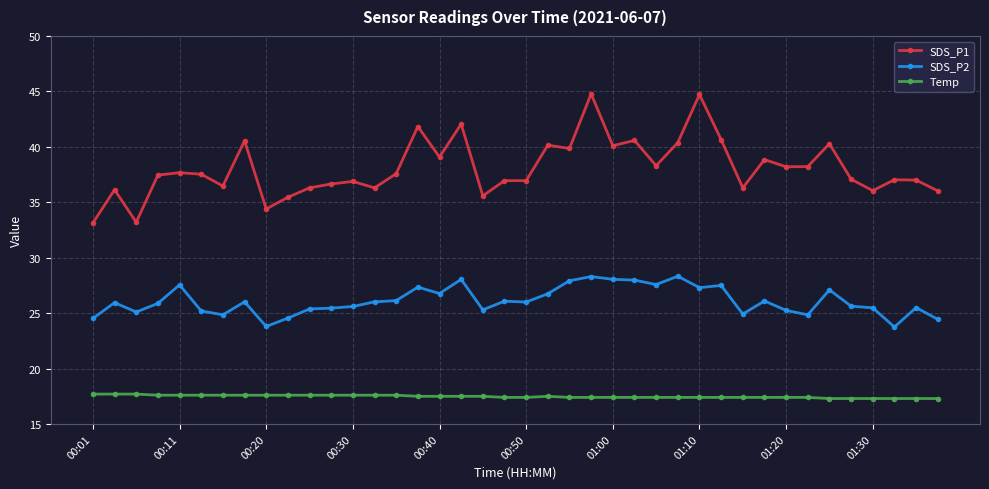

Which series has the largest total across all categories?

SDS_P1